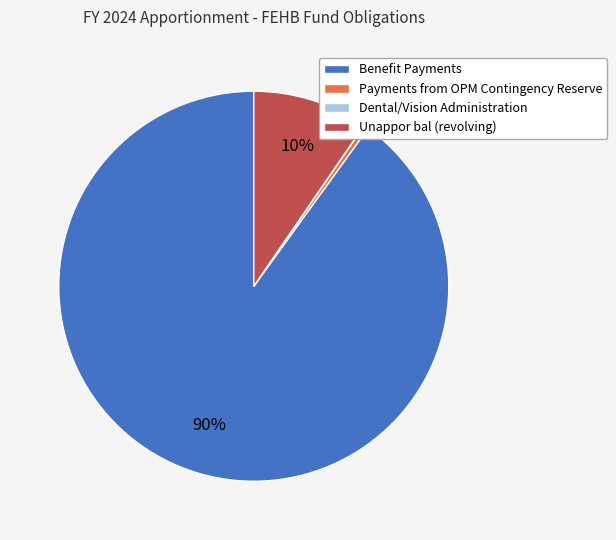

Which slice is the largest?

Benefit Payments